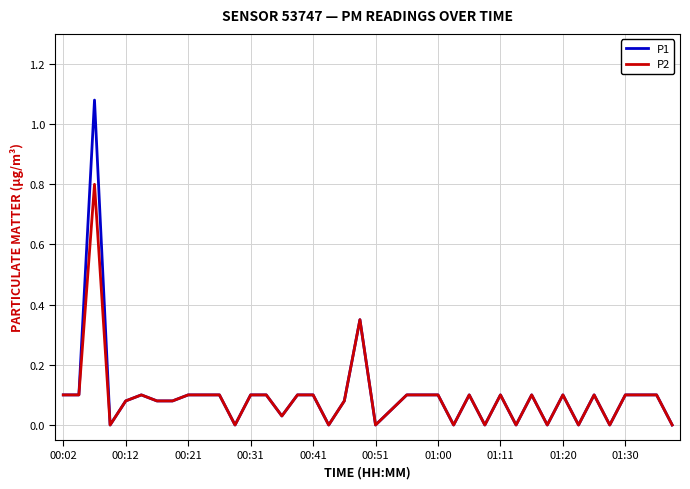

Rank the series by their maximum value, from highest to lowest.

P1, P2